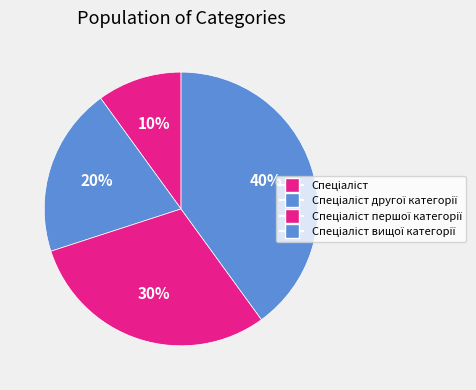

What is the smallest slice in the pie chart?

Спеціаліст